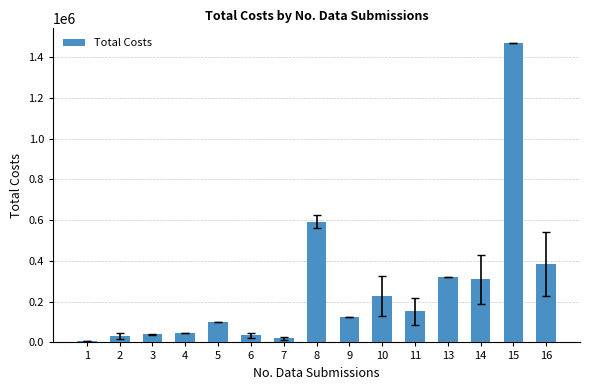

What is the ratio of the value at 14 to the value at 3?

7.9